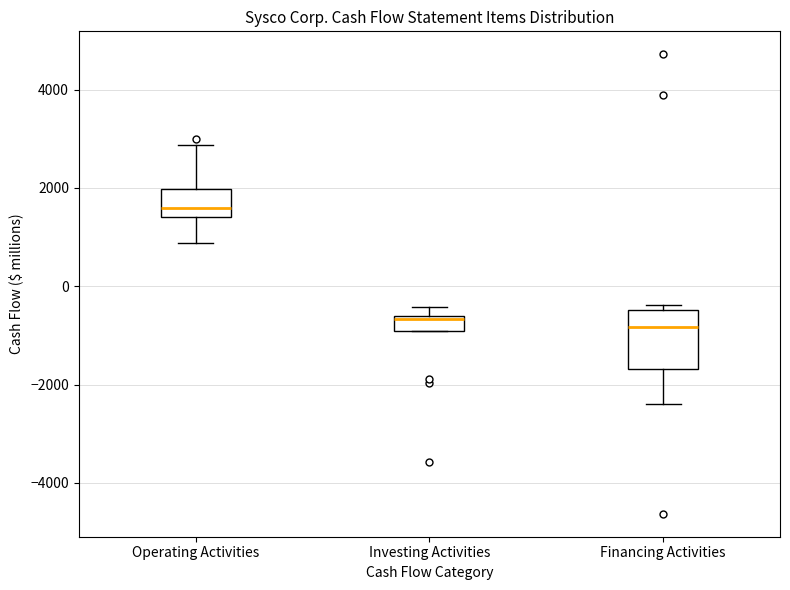

Comparing the boxes themselves (not the whiskers), which one is the tallest?

Financing Activities